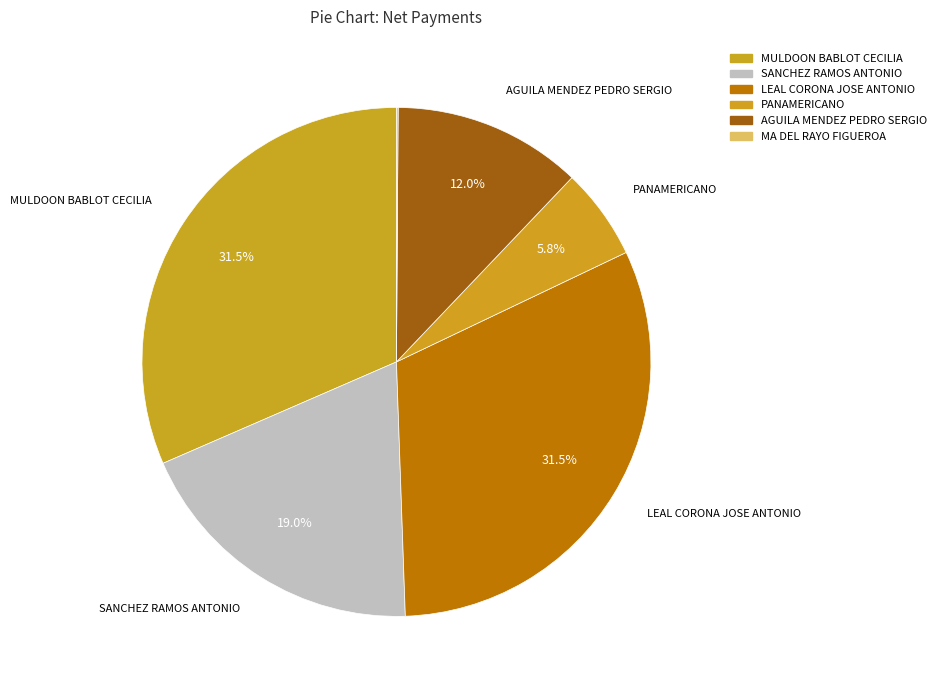

To the nearest percent, what is the difference between the largest and smallest slice percentages?

31%